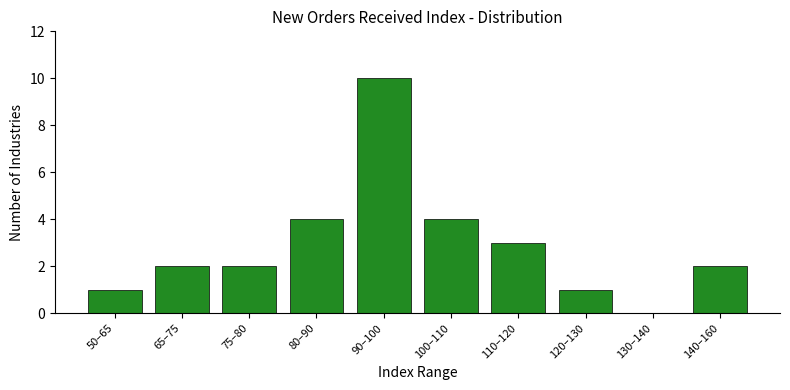

Reading left to right, transcribe all the data shown in this chart.

50–65=1	65–75=2	75–80=2	80–90=4	90–100=10	100–110=4	110–120=3	120–130=1	130–140=0	140–160=2